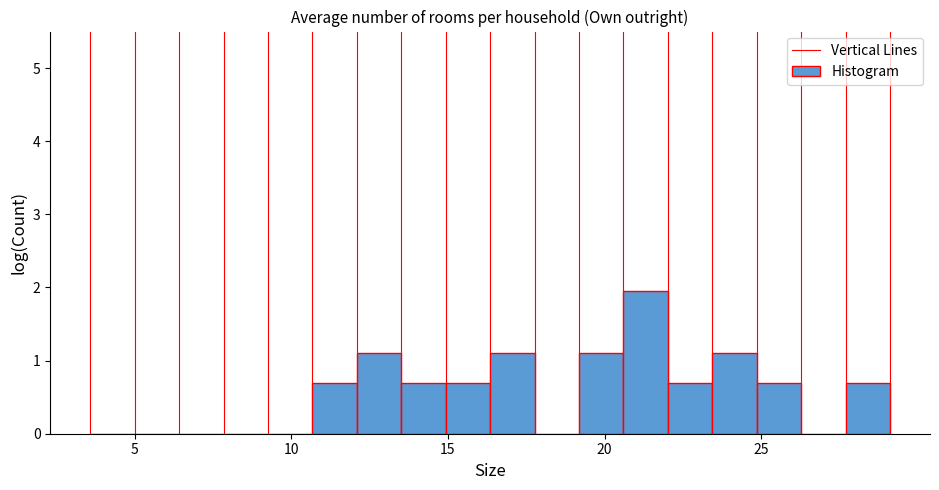

Read against the x-axis, roughly where is the centre of the tallest bar?

21.5